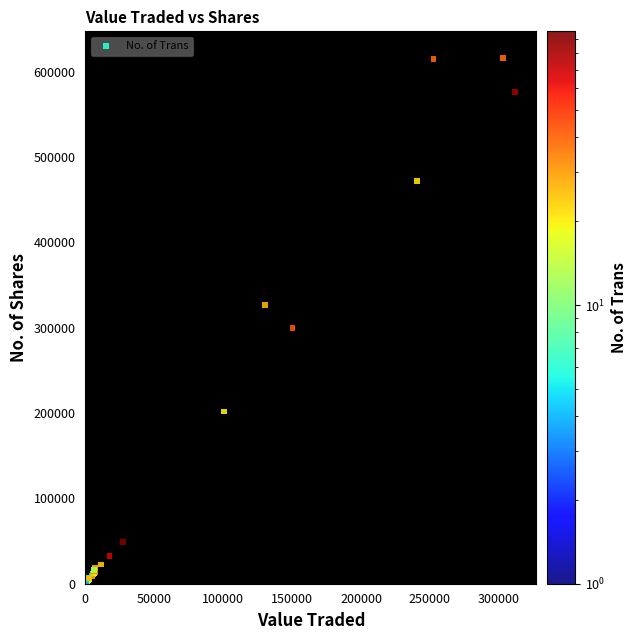

What Y value in the scatter plot is closest to 308296?

299749